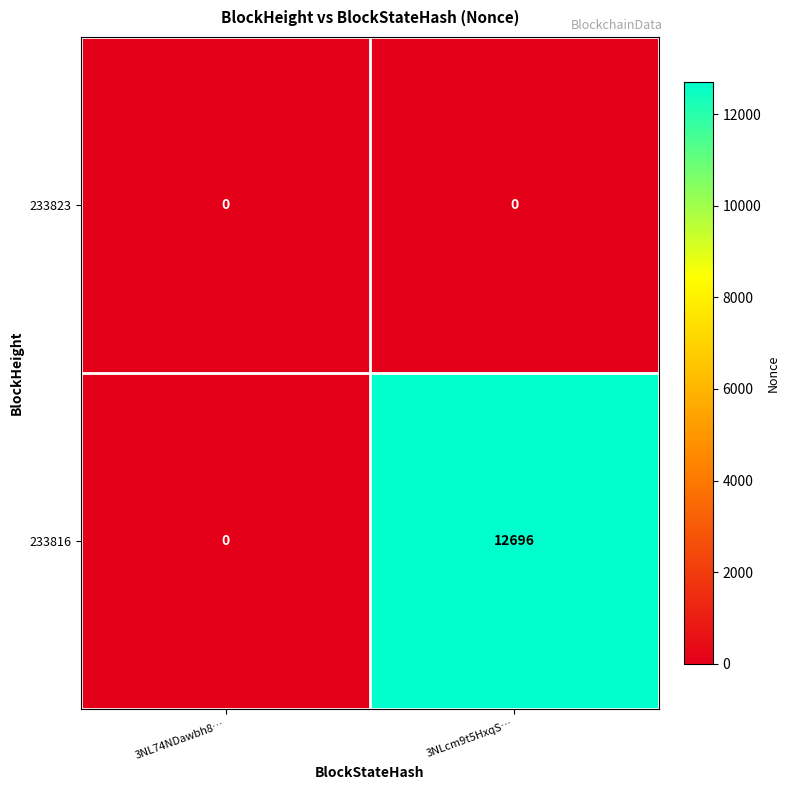

Rank the categories by 233816 value from lowest to highest.

3NL74NDawbh8…, 3NLcm9t5HxqS…